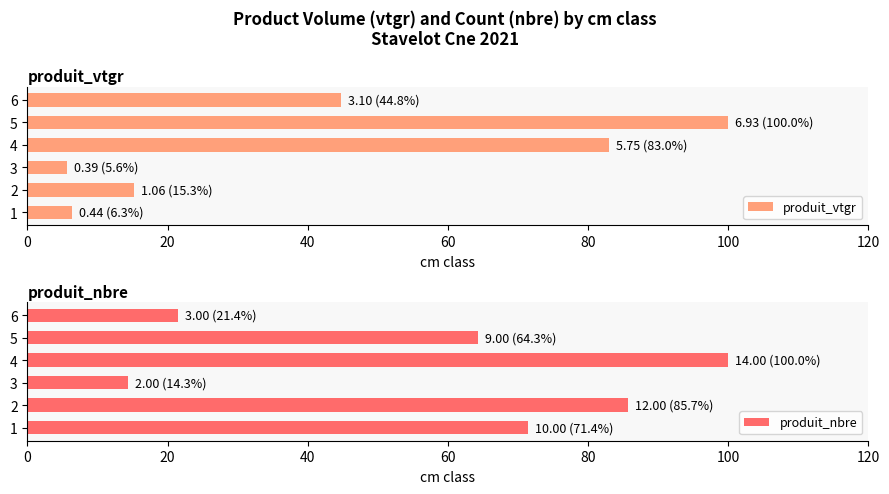

How many bars are there in total?

12